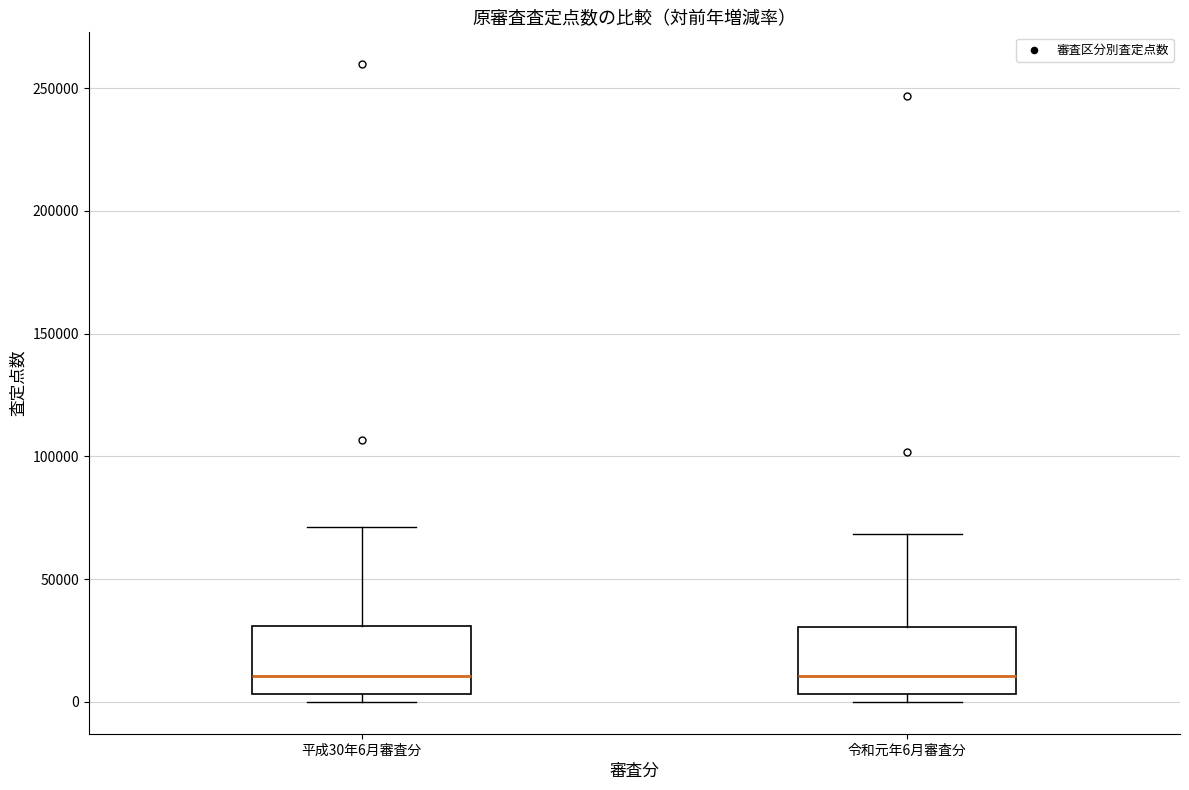

Where is the upper edge of the box for 令和元年6月審査分 on the y-axis? The values are not printed on the chart, so give them approximately, as read against the axis.

30000